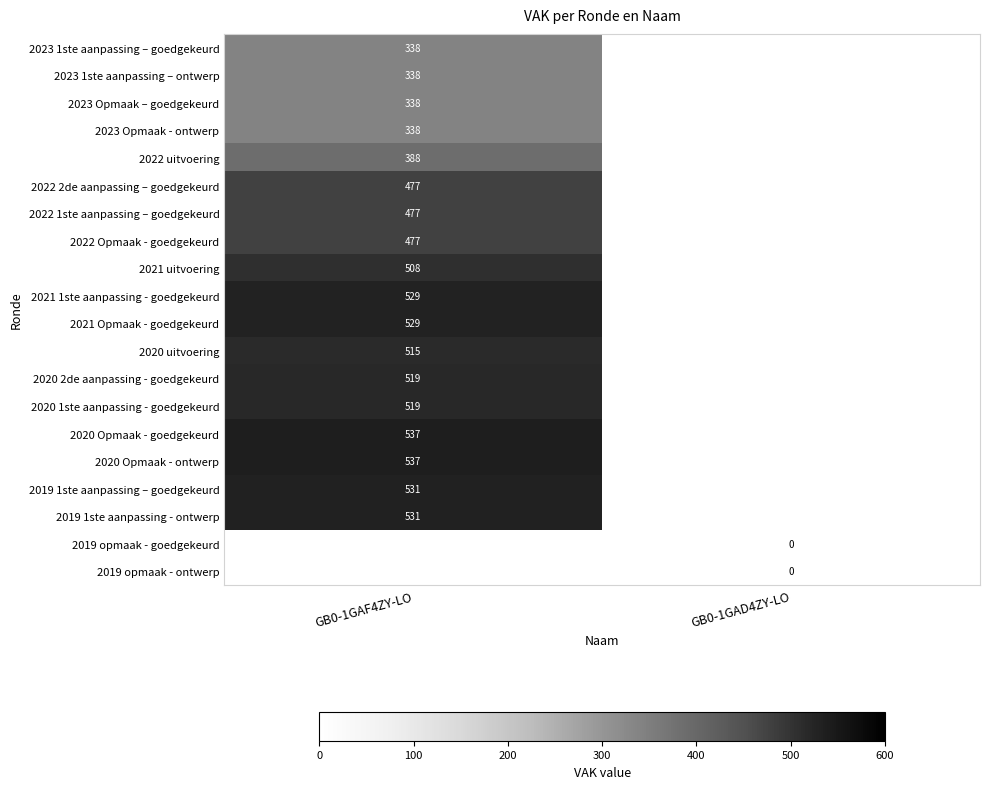

True or false: 2020 Opmaak - ontwerp has a value of 537 at GB0-1GAF4ZY-LO.

True